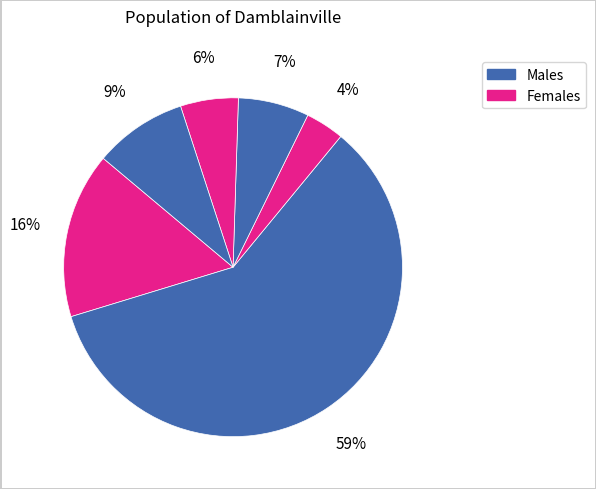

Count the number of slices in the pie.

6